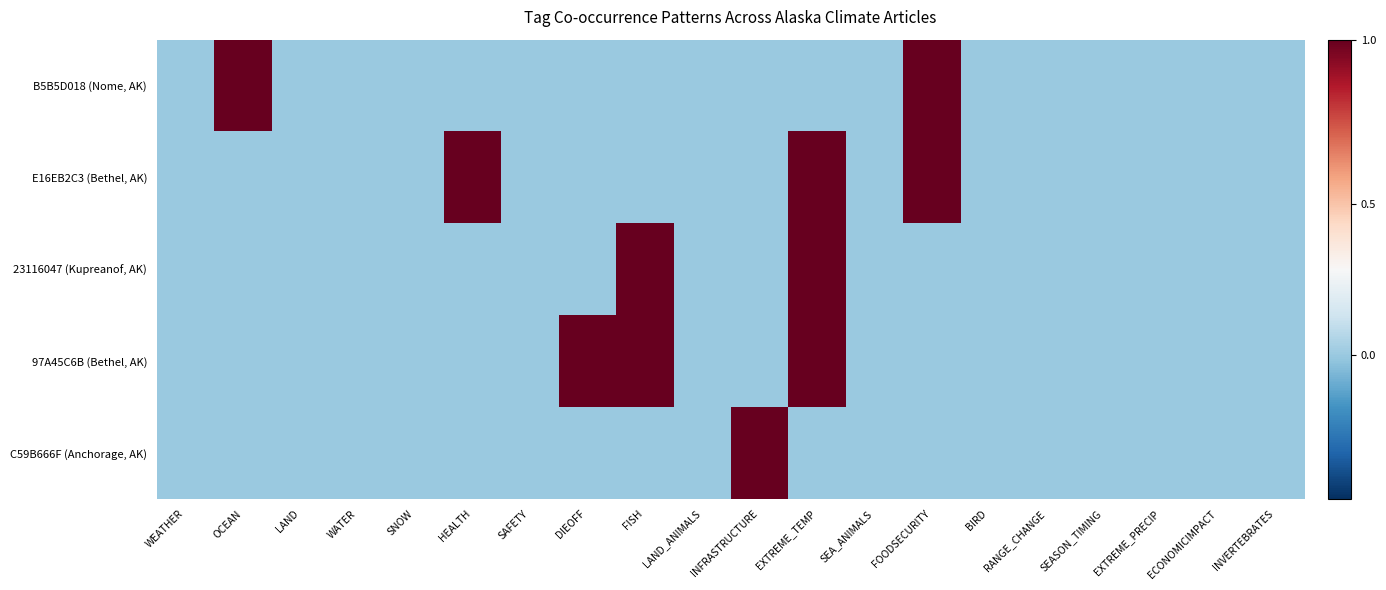

Reading left to right, what are all the values shown in this chart?

B5B5D018 (Nome, AK): 0	1	0	0	0	0	0	0	0	0	0	0	0	1	0	0	0	0	0	0
E16EB2C3 (Bethel, AK): 0	0	0	0	0	1	0	0	0	0	0	1	0	1	0	0	0	0	0	0
23116047 (Kupreanof, AK): 0	0	0	0	0	0	0	0	1	0	0	1	0	0	0	0	0	0	0	0
97A45C6B (Bethel, AK): 0	0	0	0	0	0	0	1	1	0	0	1	0	0	0	0	0	0	0	0
C59B666F (Anchorage, AK): 0	0	0	0	0	0	0	0	0	0	1	0	0	0	0	0	0	0	0	0